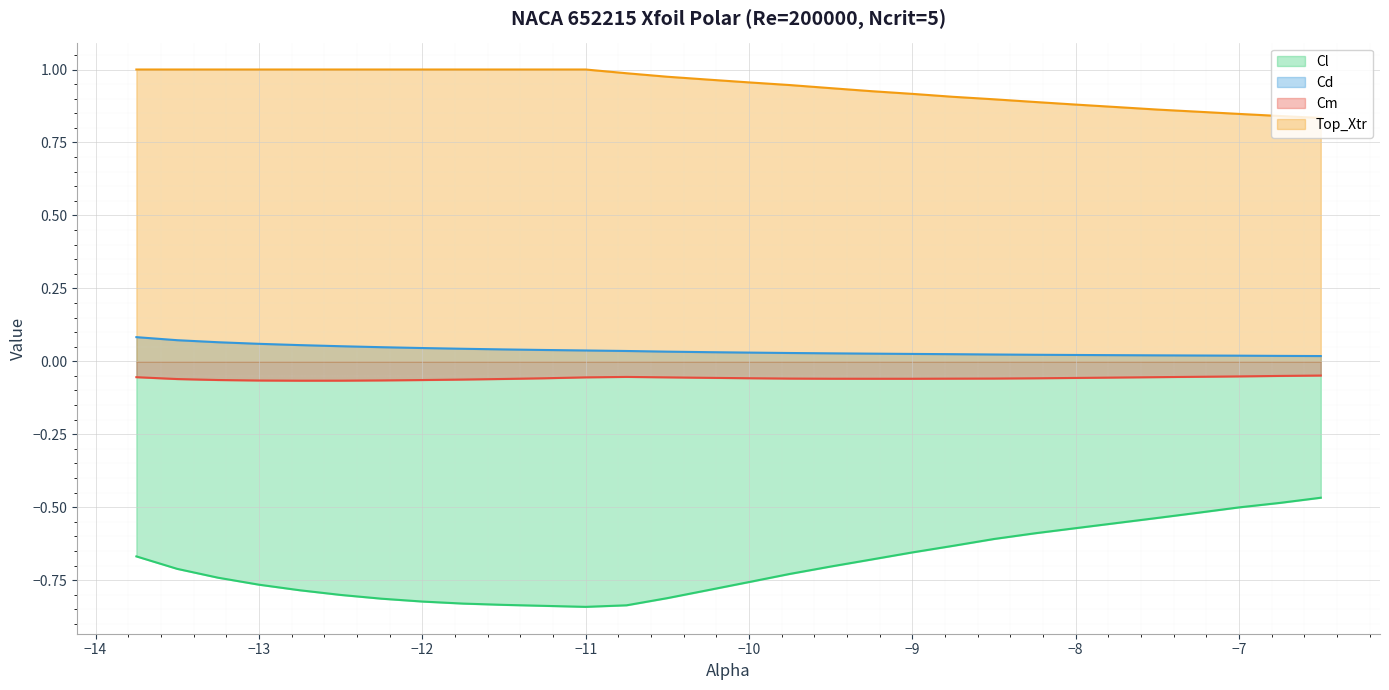

What is the label of the 3rd point from the right?

-7.0